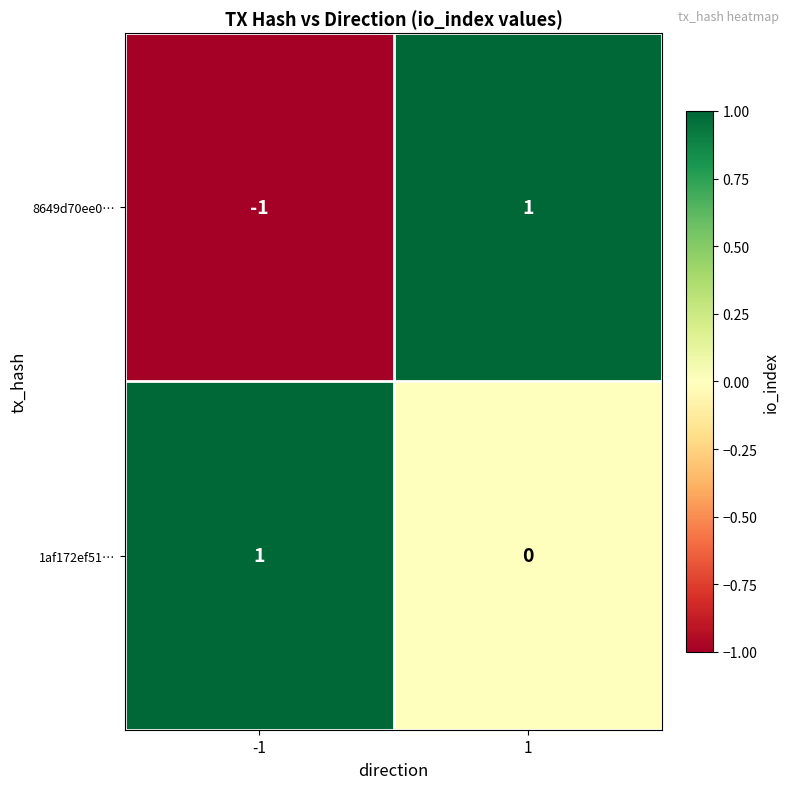

How many categories are shown in the chart?

2